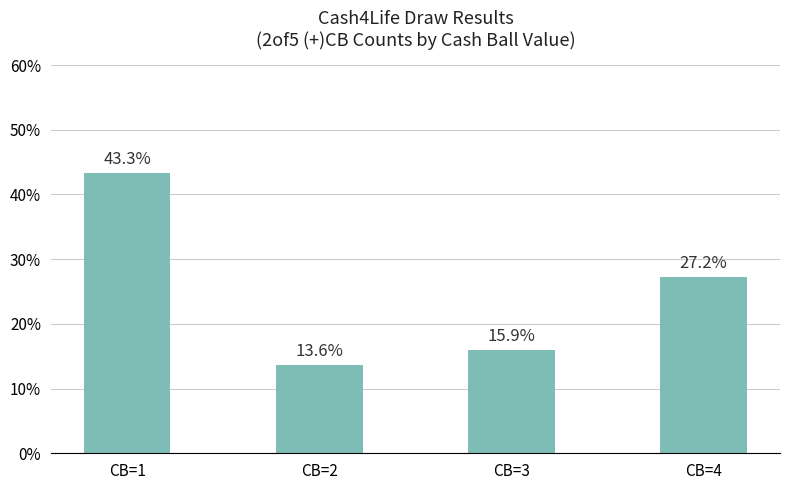

At which label is the value closest to 28?

CB=4